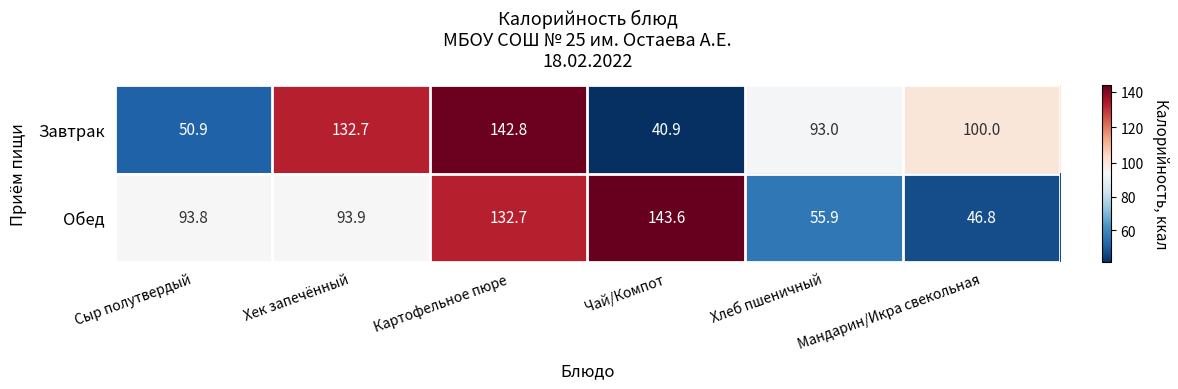

What is the difference between the maximum and minimum values in the Обед series?

96.8